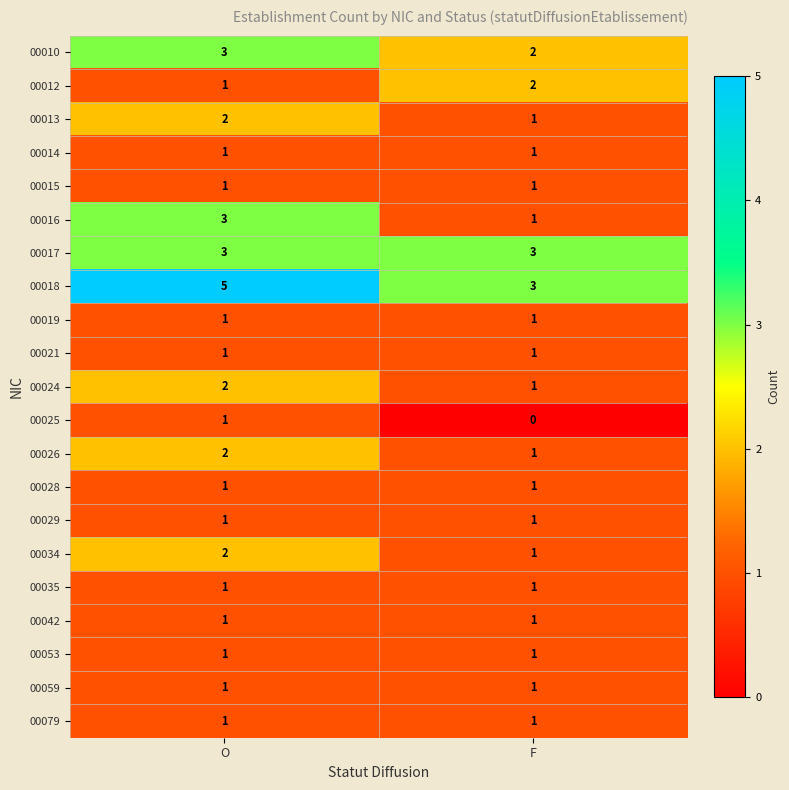

Which label corresponds to the largest value in the chart?

O